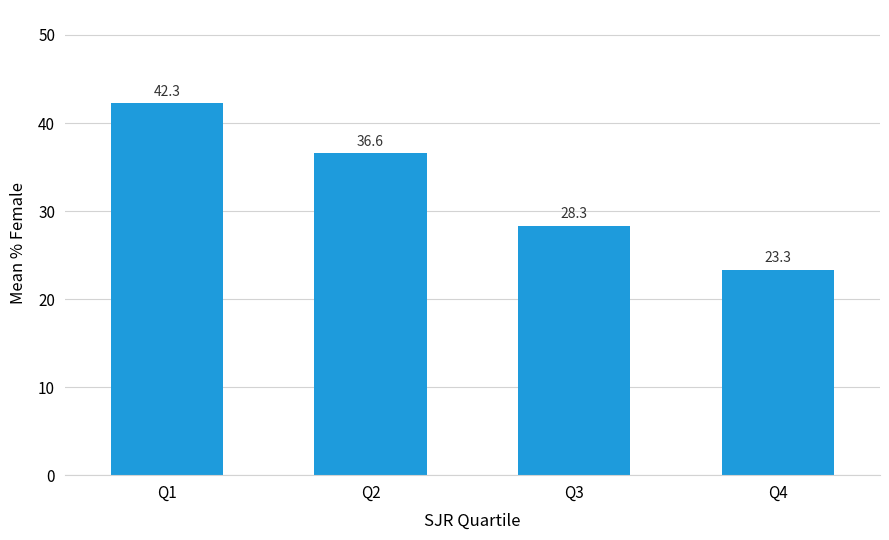

What is the sum of all values?

130.5